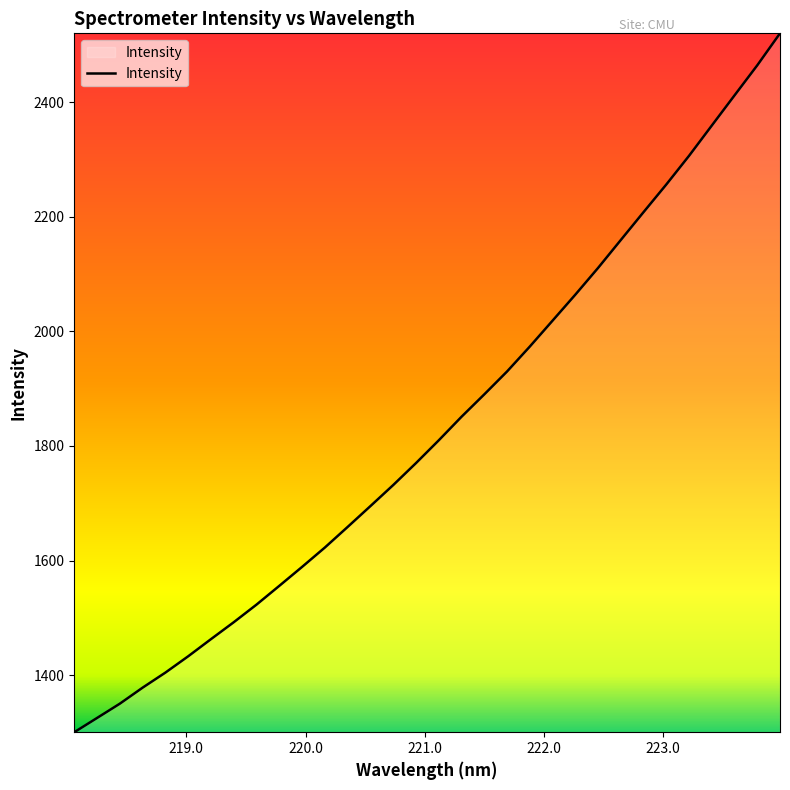

Reading left to right, list all the values displayed in this chart.

1300.6	1325.5	1350.4	1378.4	1404.7	1433.1	1463.0	1492.6	1523.3	1556.1	1589.1	1622.9	1658.8	1695.2	1731.9	1770.2	1809.9	1851.0	1890.1	1930.0	1973.5	2018.7	2064.0	2110.7	2159.4	2208.1	2256.3	2306.3	2359.1	2411.8	2464.3	2520.0